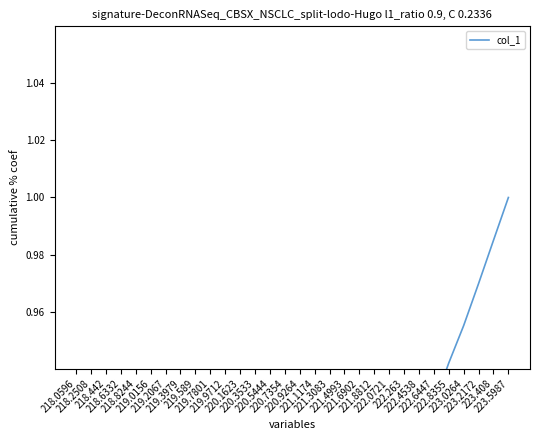

What is the average value?

0.8